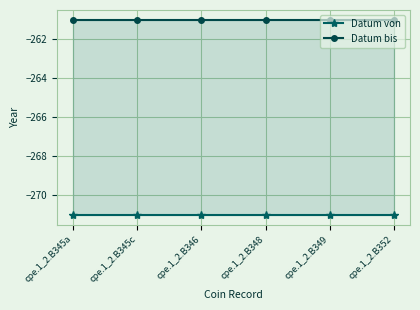

True or false: Datum bis and Datum von cross at least once.

False